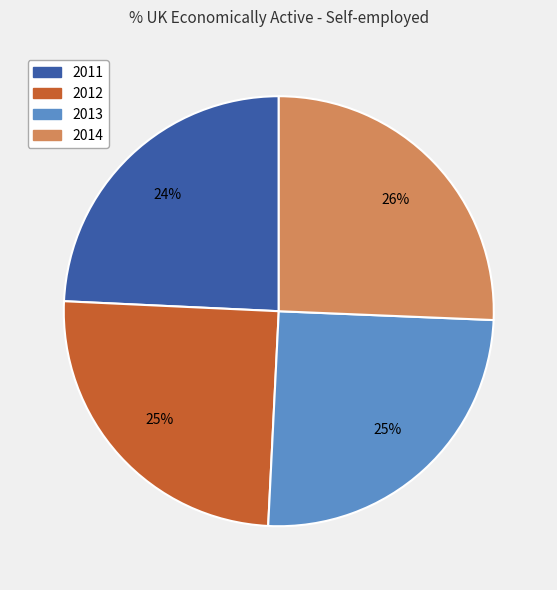

The 2012 slice represents 25% of the pie. True or false?

True